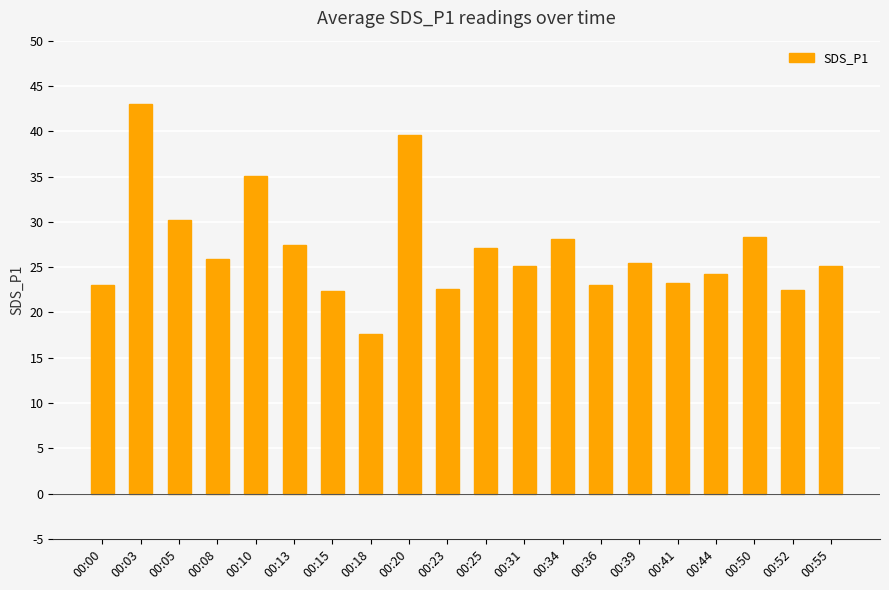

True or false: the data shows 27.4 at 00:13.

True